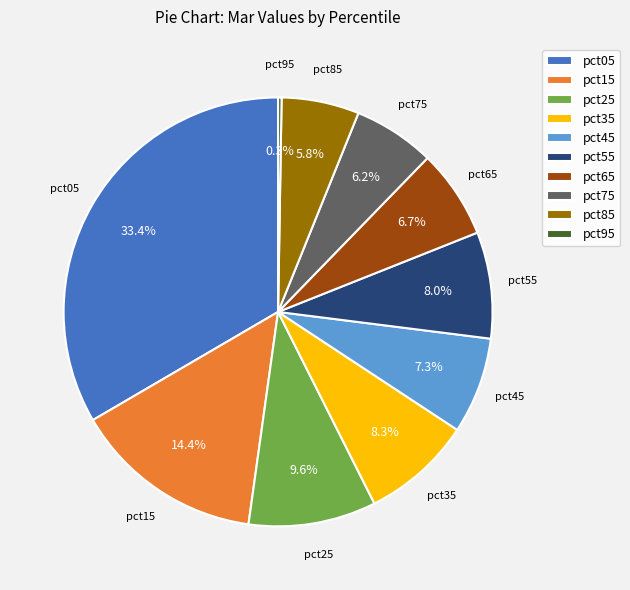

To the nearest percent, what percentage of the pie is pct05?

33%